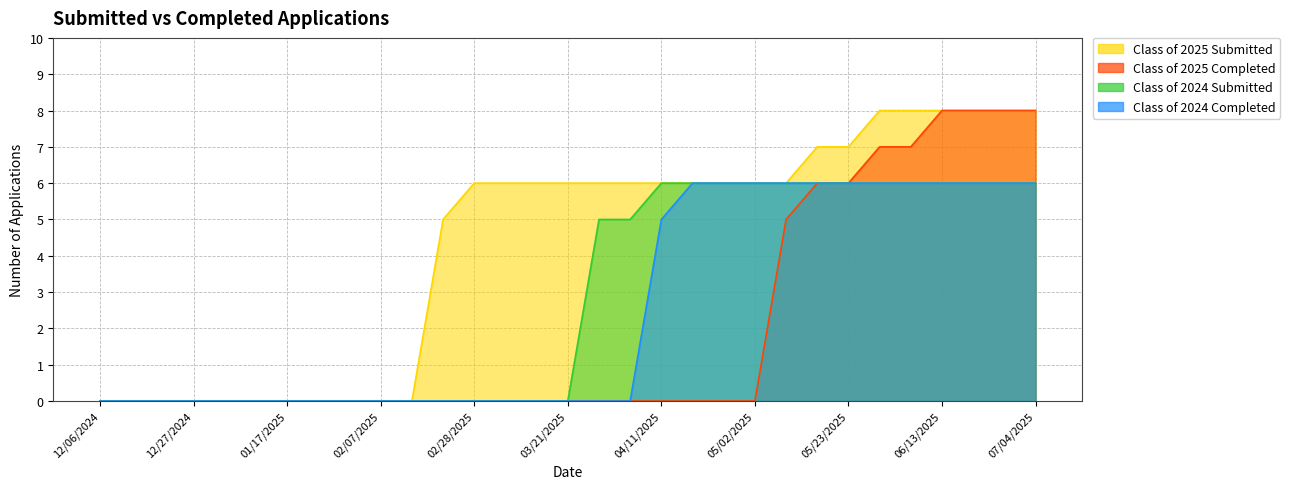

List the series in order of their overall mean, highest first.

Class of 2025 Submitted, Class of 2024 Submitted, Class of 2024 Completed, Class of 2025 Completed